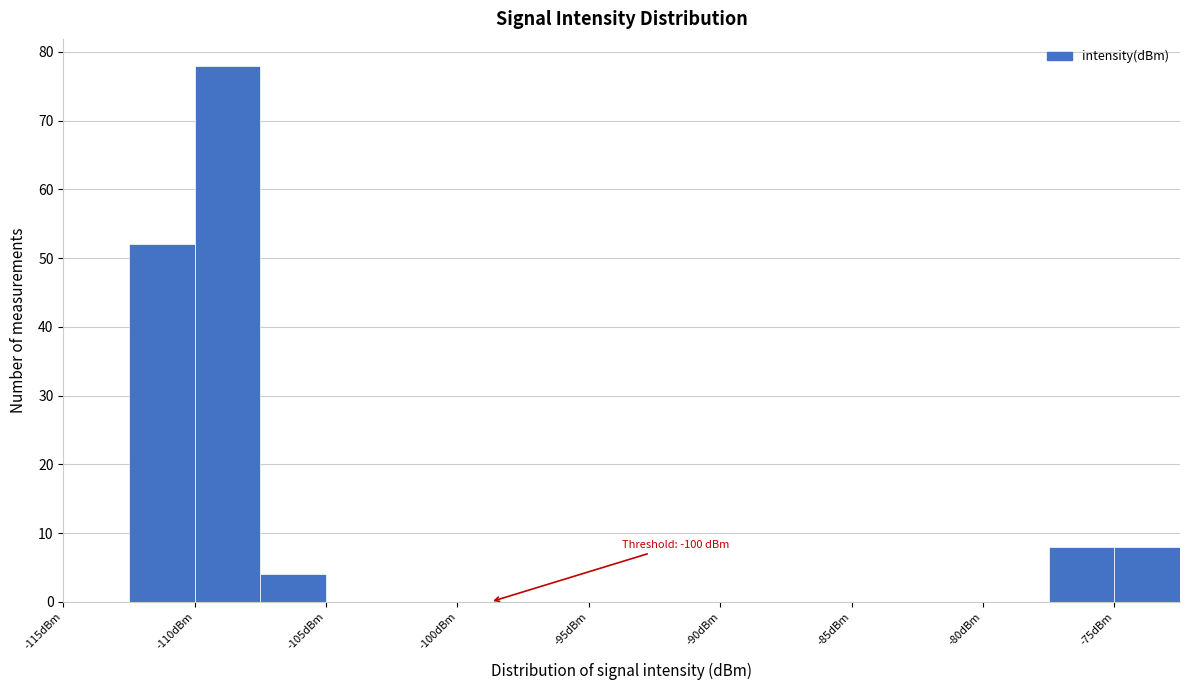

Over which range of the x-axis is the bar tallest?

-110.0 to -107.5